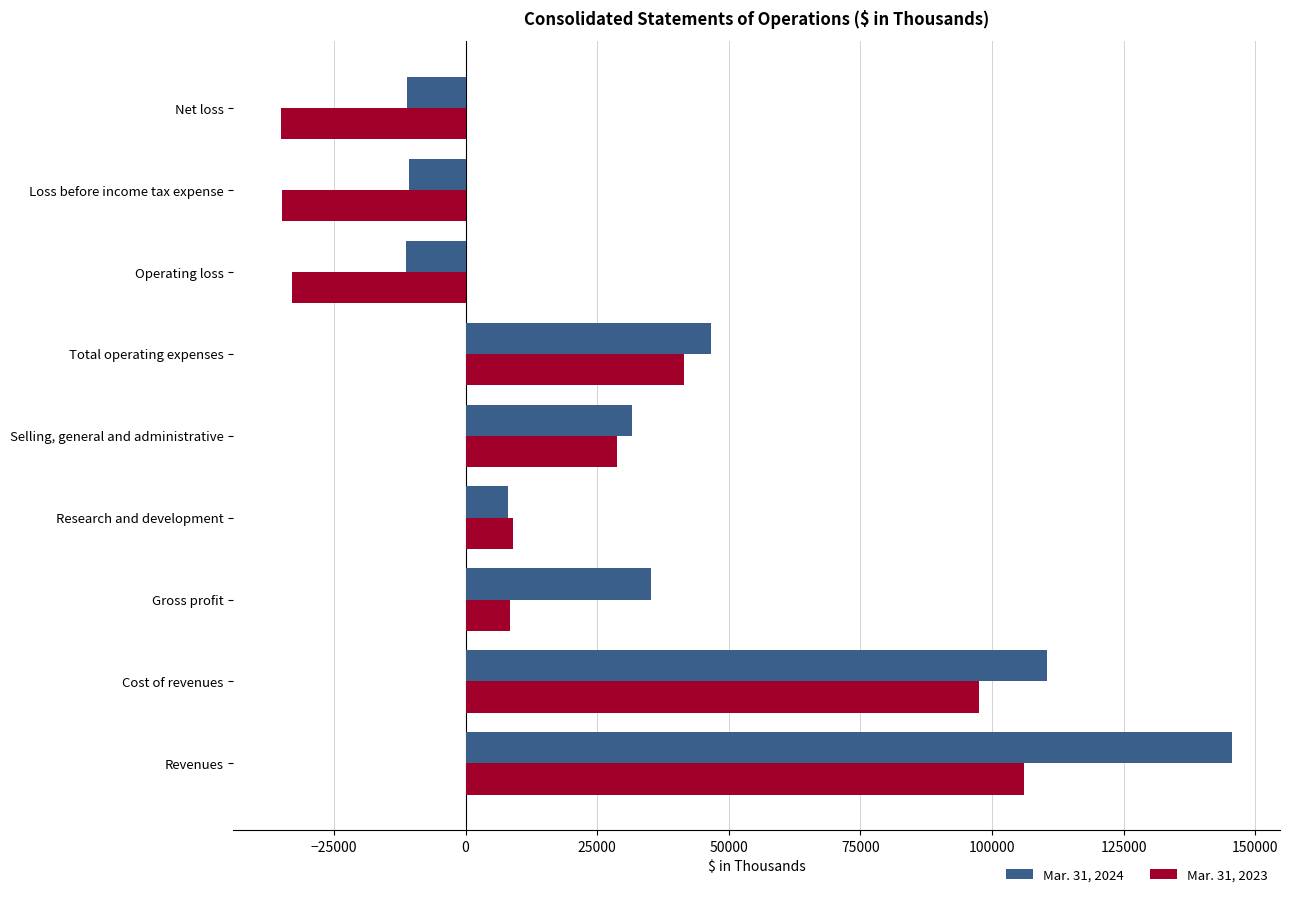

Is it true that Mar. 31, 2024 equals 21679 at Gross profit?

False